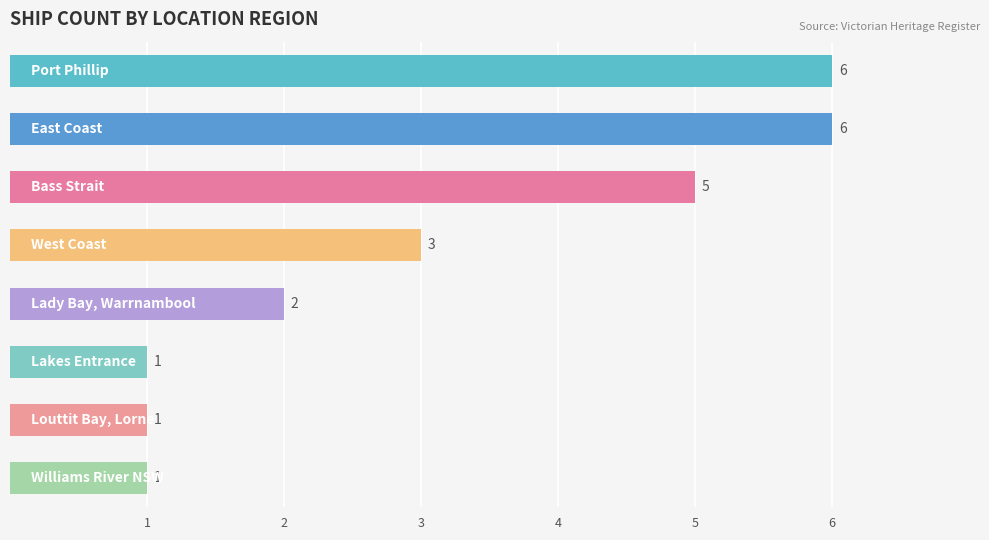

What is the value of the 5th bar from the top?

2